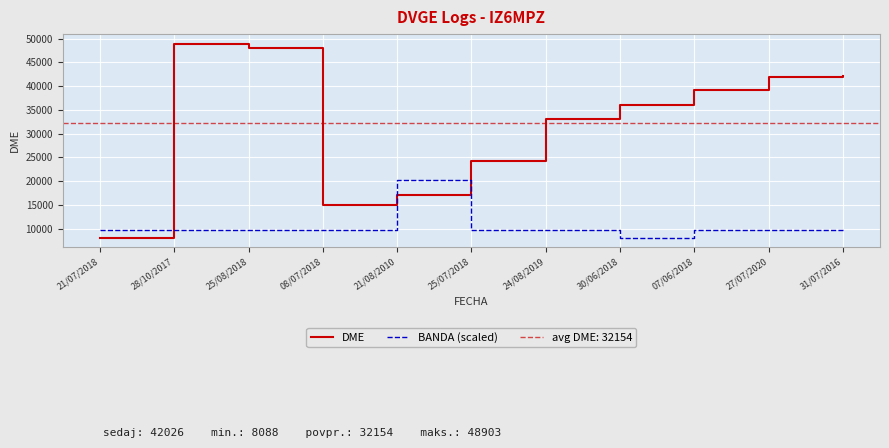

Which category has the highest value in the DME series?

28/10/2017